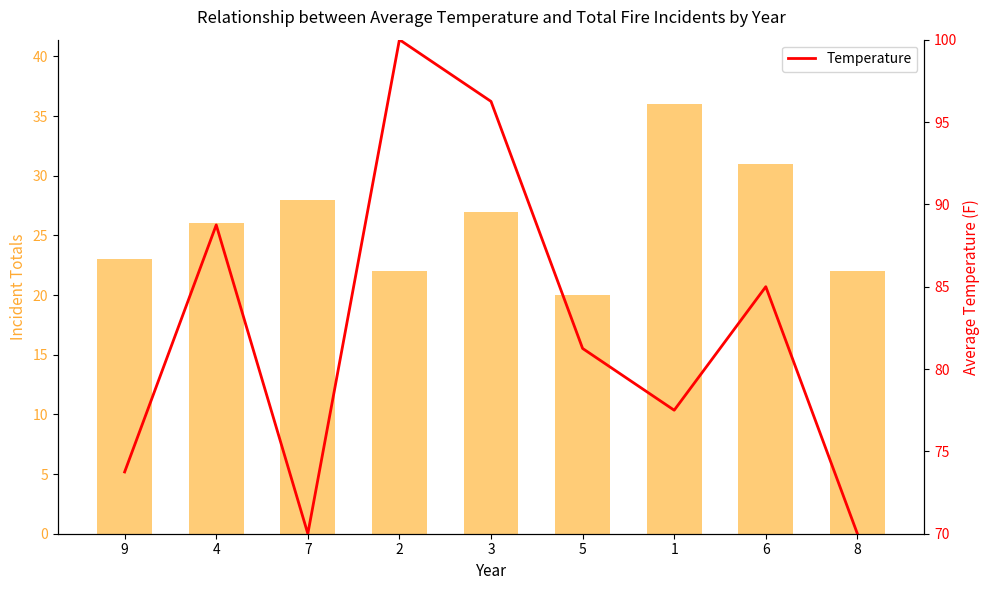

At how many categories does at least one series exceed 69?

9